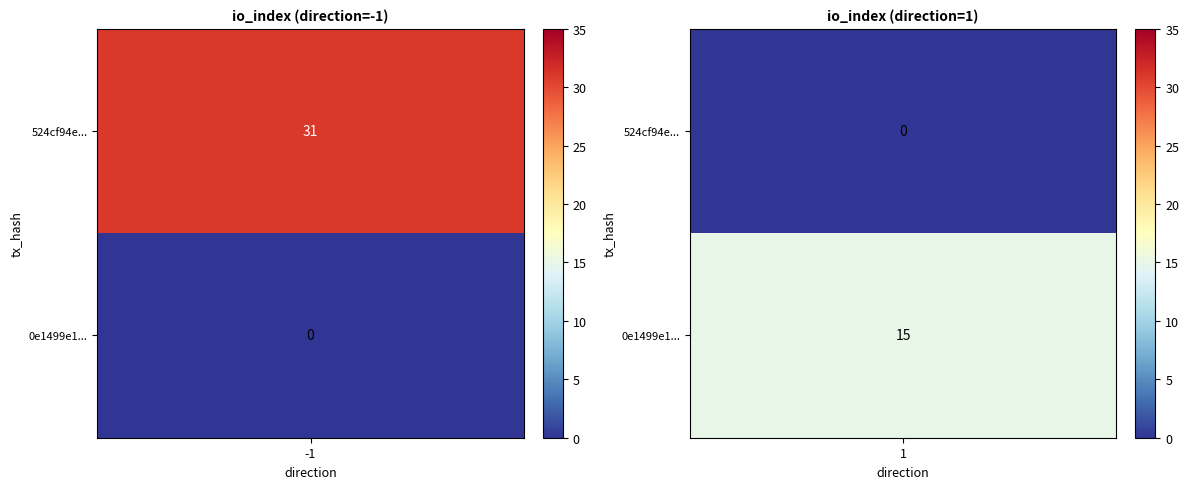

How many distinct data groups are displayed?

2